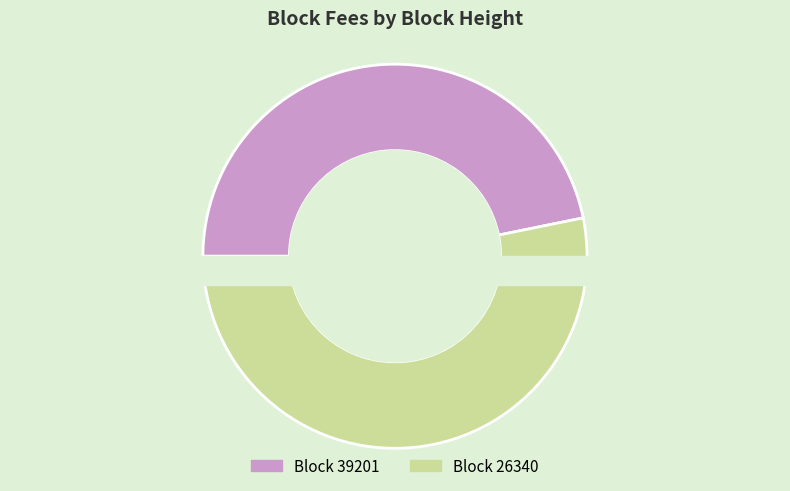

Is 26340 the majority of the pie?

Yes